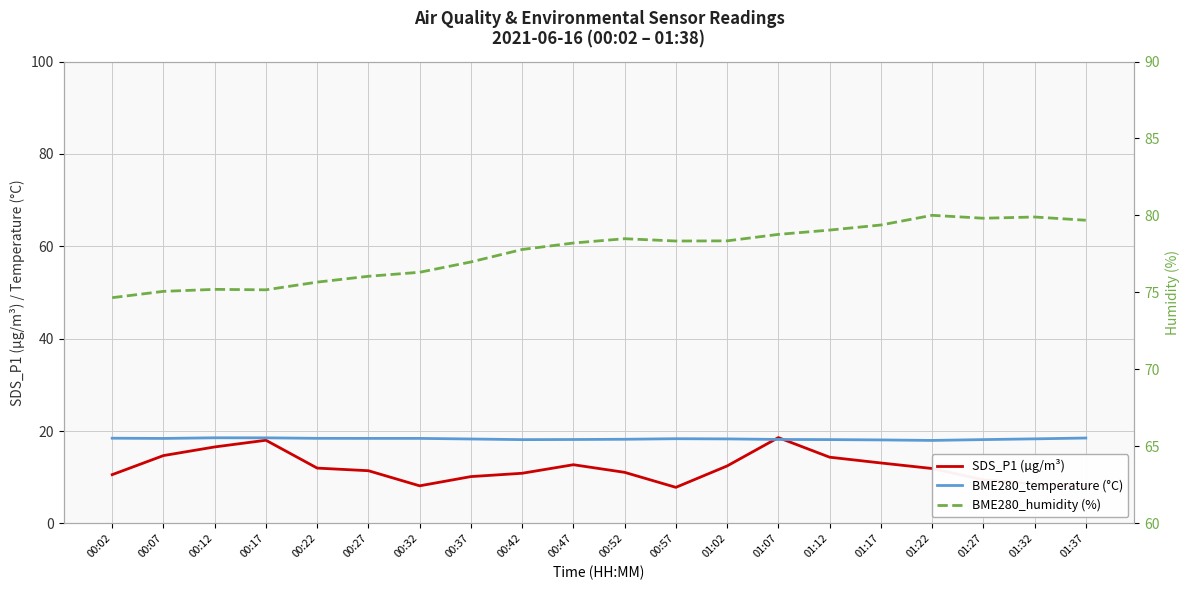

Which series has the largest total across all categories?

BME280_humidity (%)